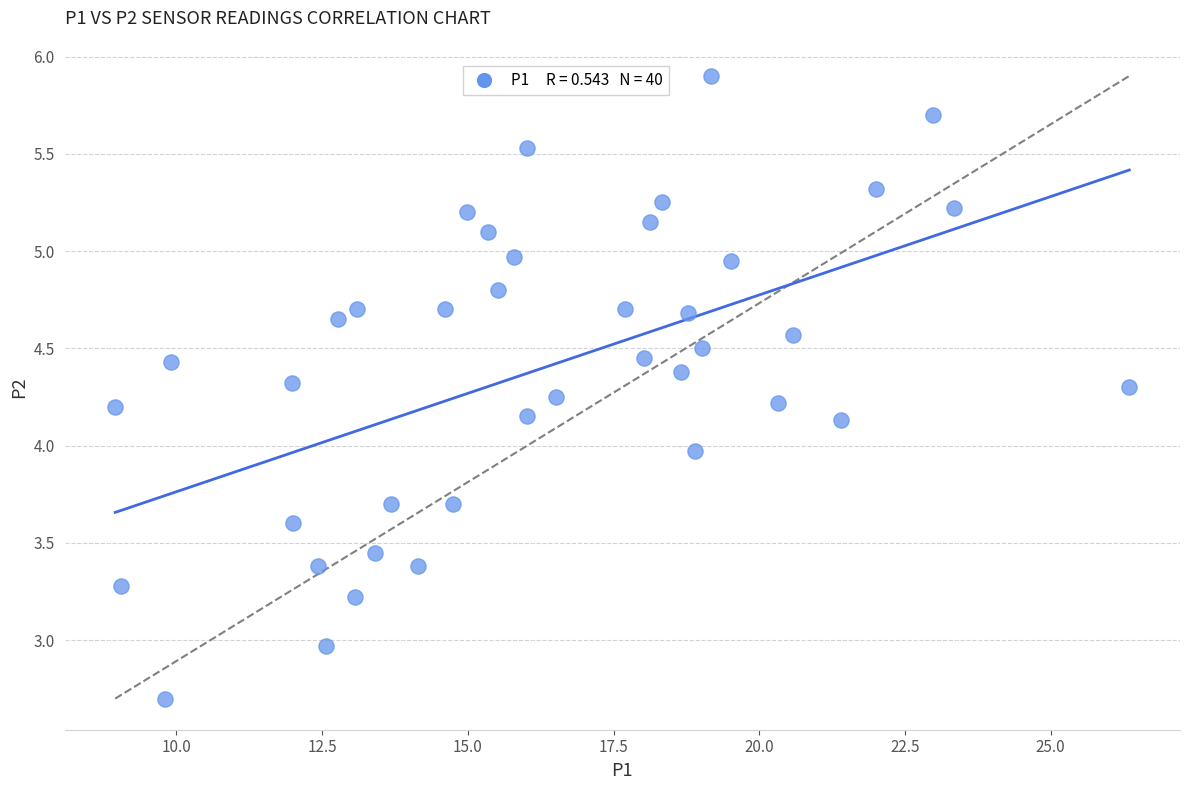

What is the range of X values (max minus min)?

17.4